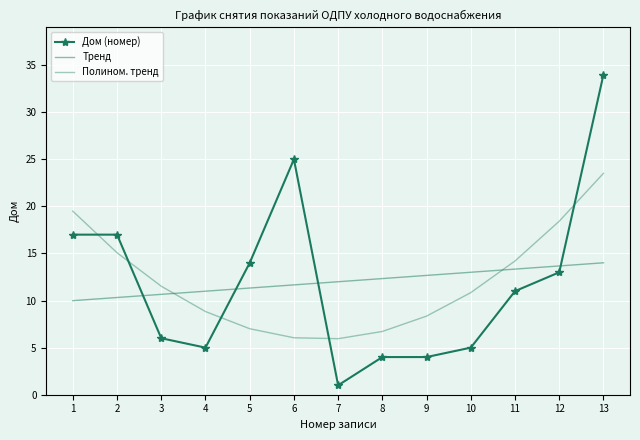

Where do Тренд and Дом (номер) first cross each other?

2 and 3